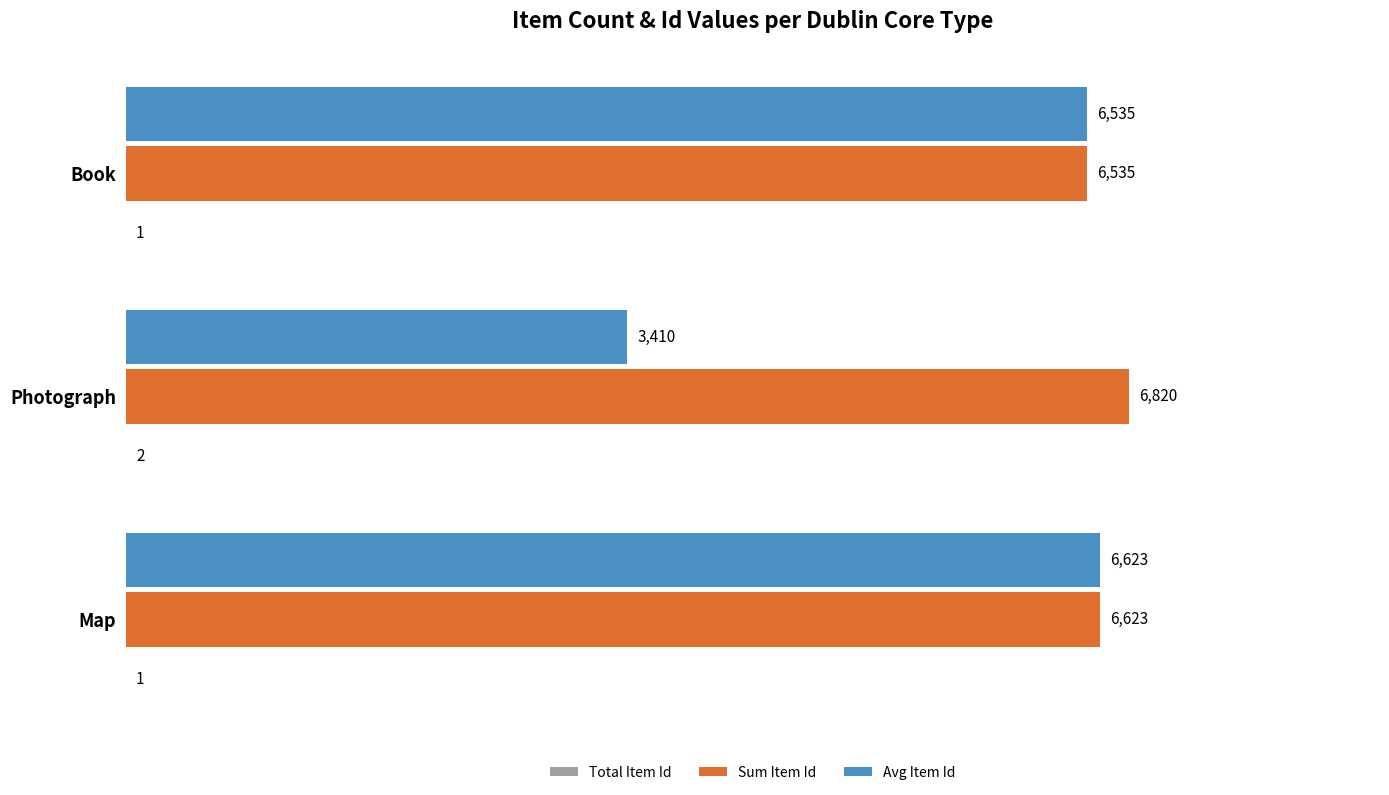

At which category is the sum across all series the highest?

Map